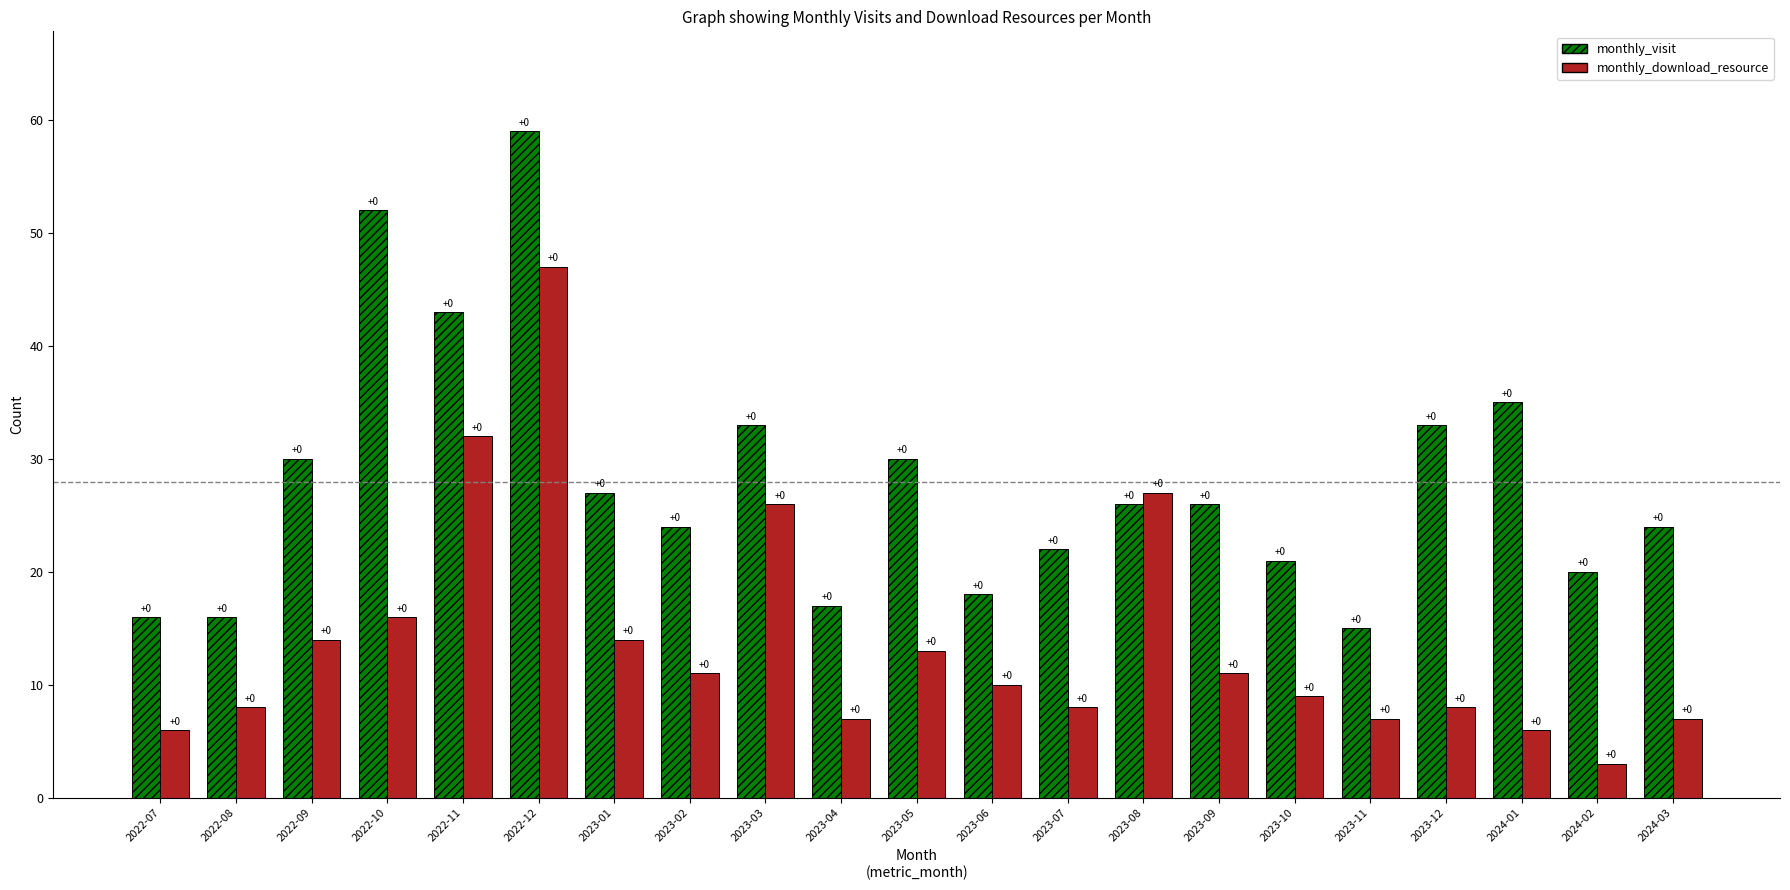

Reading left to right, what are all the values shown in this chart?

monthly_visit: 2022-07=16	2022-08=16	2022-09=30	2022-10=52	2022-11=43	2022-12=59	2023-01=27	2023-02=24	2023-03=33	2023-04=17	2023-05=30	2023-06=18	2023-07=22	2023-08=26	2023-09=26	2023-10=21	2023-11=15	2023-12=33	2024-01=35	2024-02=20	2024-03=24
monthly_download_resource: 2022-07=6	2022-08=8	2022-09=14	2022-10=16	2022-11=32	2022-12=47	2023-01=14	2023-02=11	2023-03=26	2023-04=7	2023-05=13	2023-06=10	2023-07=8	2023-08=27	2023-09=11	2023-10=9	2023-11=7	2023-12=8	2024-01=6	2024-02=3	2024-03=7